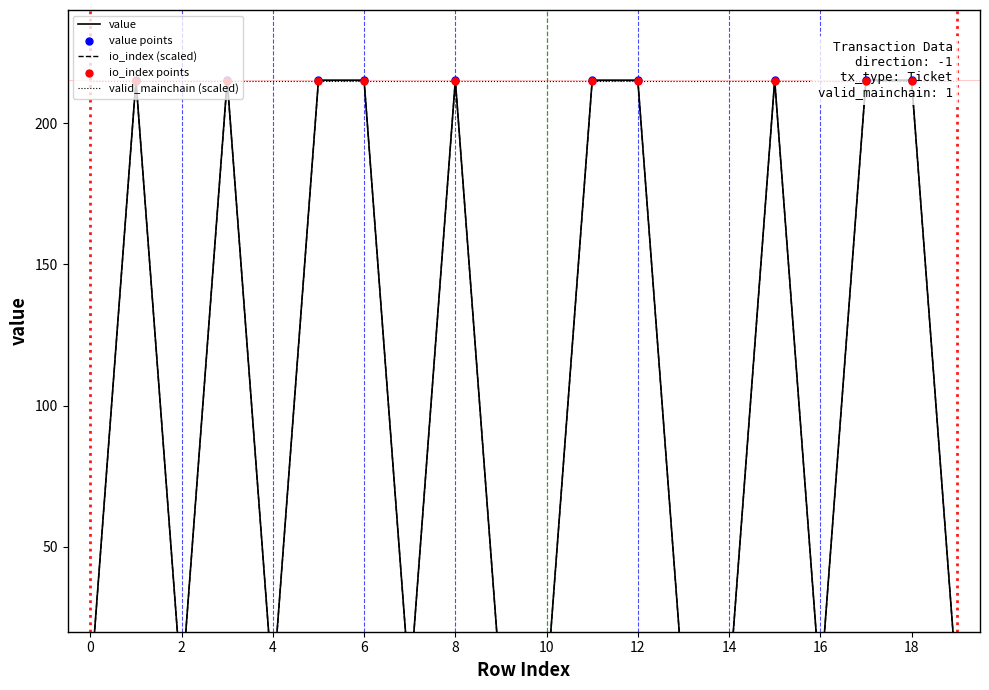

Which series has the widest spread of Y values?

value